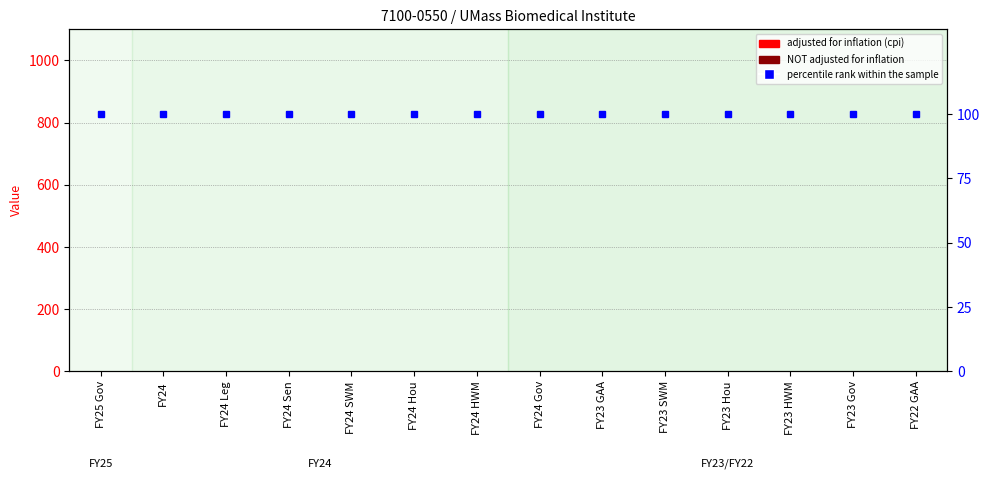

Where is adjusted for inflation (cpi) nearest to the value 0?

FY25 Gov